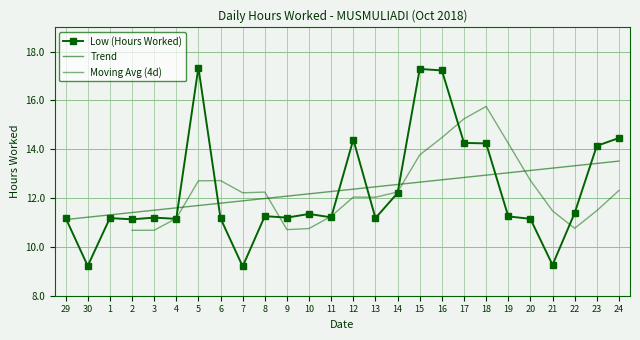

List the labels in order of value, smallest first.

7, 30, 21, 2, 4, 20, 6, 1, 13, 29, 3, 9, 11, 19, 8, 10, 22, 14, 23, 18, 17, 12, 24, 16, 15, 5